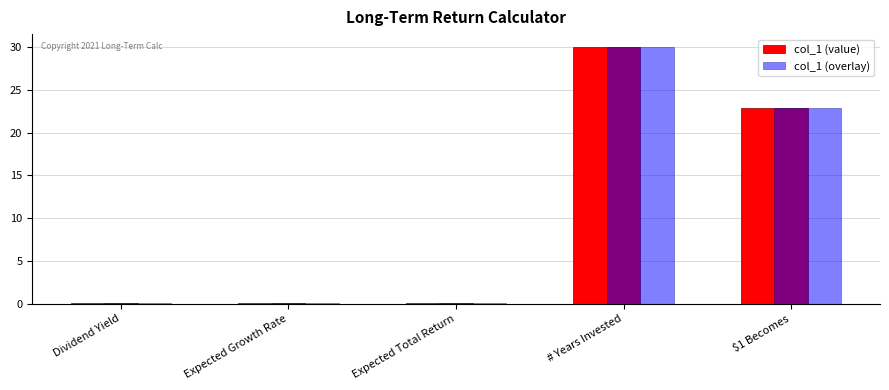

What is the total value across all series at $1 Becomes?

45.8